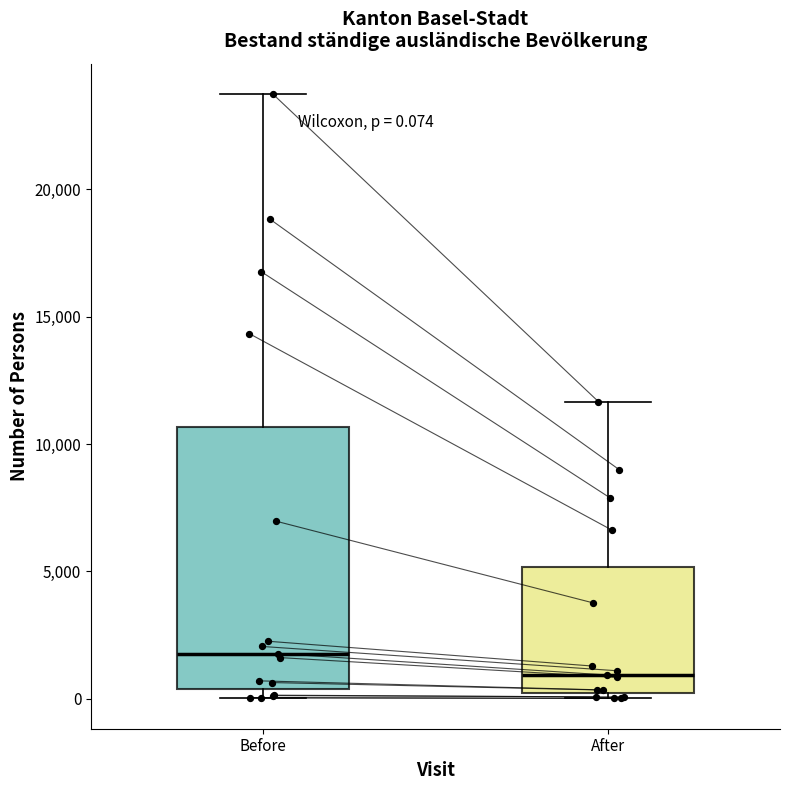

Which box's median line is the highest?

Before